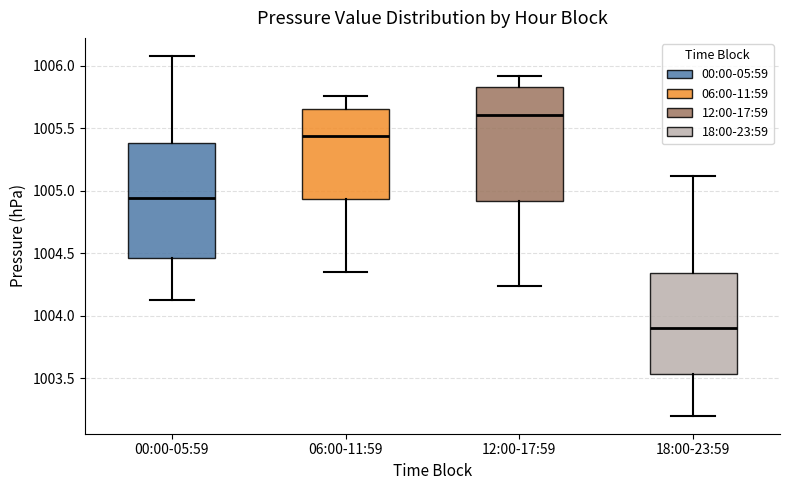

Reading left to right, read every box against the y-axis: the position of its median line, the range the box covers, and the ends of its whiskers. The values are not printed on the chart, so give them approximately, as read against the axis.

00:00-05:59: median 1004.95, box 1004.45 to 1005.40, whiskers 1004.15 to 1006.10
06:00-11:59: median 1005.45, box 1004.95 to 1005.65, whiskers 1004.35 to 1005.75
12:00-17:59: median 1005.60, box 1004.90 to 1005.85, whiskers 1004.25 to 1005.90
18:00-23:59: median 1003.90, box 1003.55 to 1004.35, whiskers 1003.20 to 1005.10